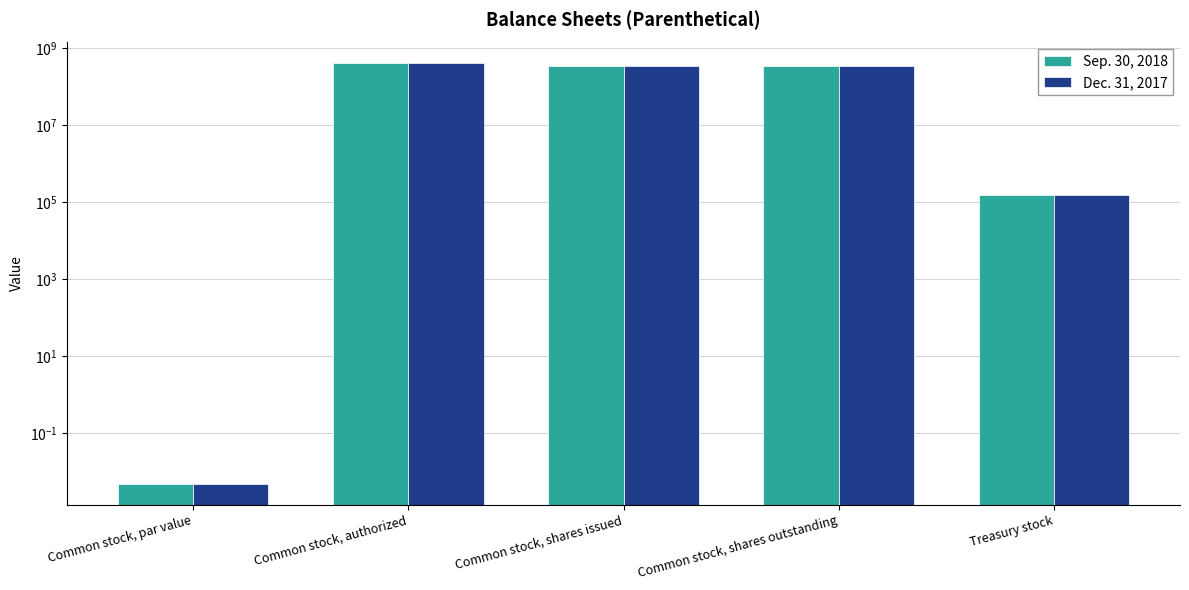

At which category does the chart reach its minimum across all series?

Common stock, par value